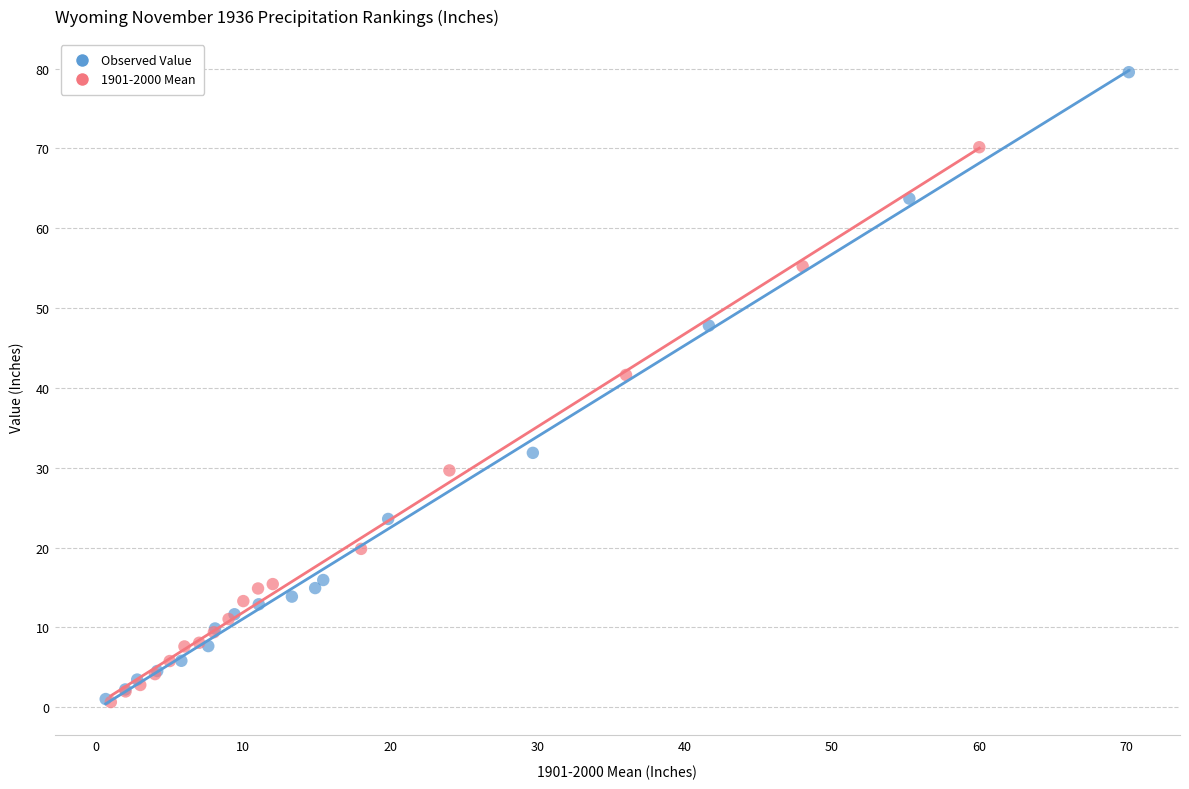

Which series has the widest spread of Y values?

Observed Value